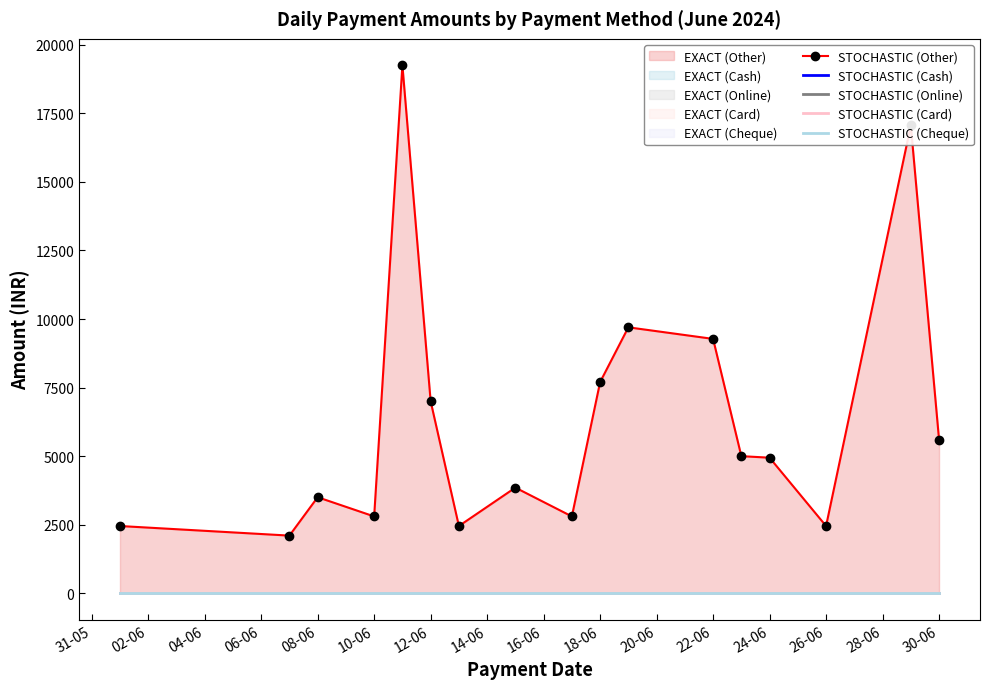

True or false: STOCHASTIC (Online) has more than 2 interior local peaks.

False